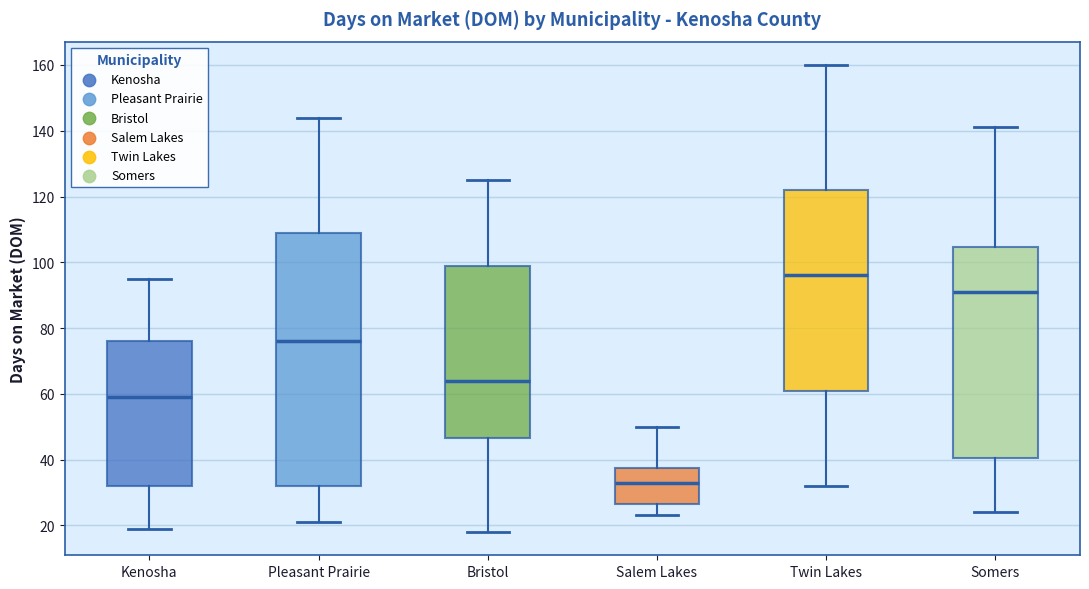

Reading left to right, read every box against the y-axis: the position of its median line, the range the box covers, and the ends of its whiskers. The values are not printed on the chart, so give them approximately, as read against the axis.

Kenosha: median 60, box 32 to 76, whiskers 20 to 96
Pleasant Prairie: median 76, box 32 to 110, whiskers 22 to 144
Bristol: median 64, box 46 to 100, whiskers 18 to 126
Salem Lakes: median 34, box 26 to 38, whiskers 24 to 50
Twin Lakes: median 96, box 62 to 122, whiskers 32 to 160
Somers: median 92, box 40 to 104, whiskers 24 to 142